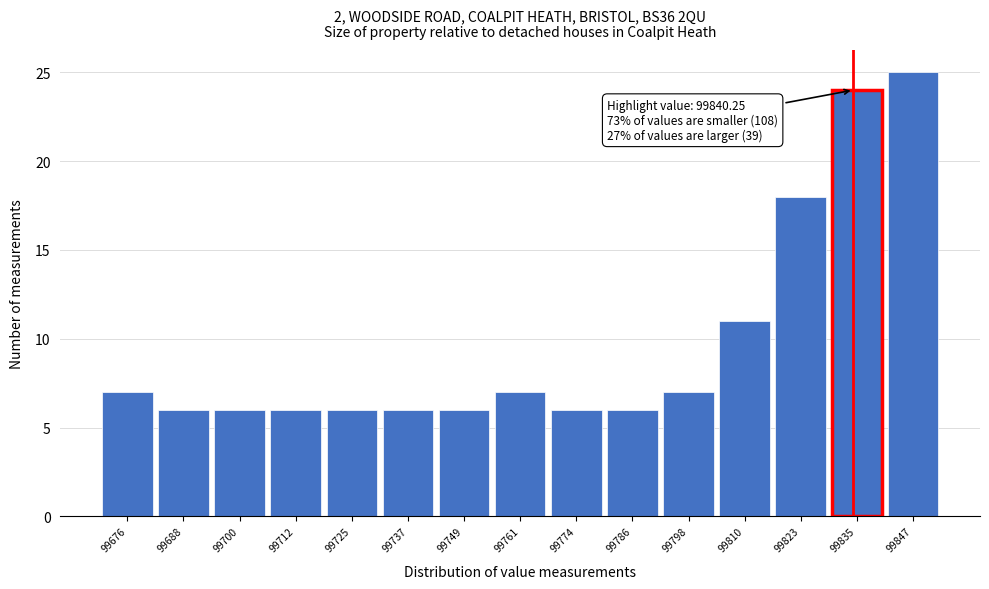

Reading left to right, what are all the values shown in this chart?

99676=7	99688=6	99700=6	99712=6	99725=6	99737=6	99749=6	99761=7	99774=6	99786=6	99798=7	99810=11	99823=18	99835=24	99847=25